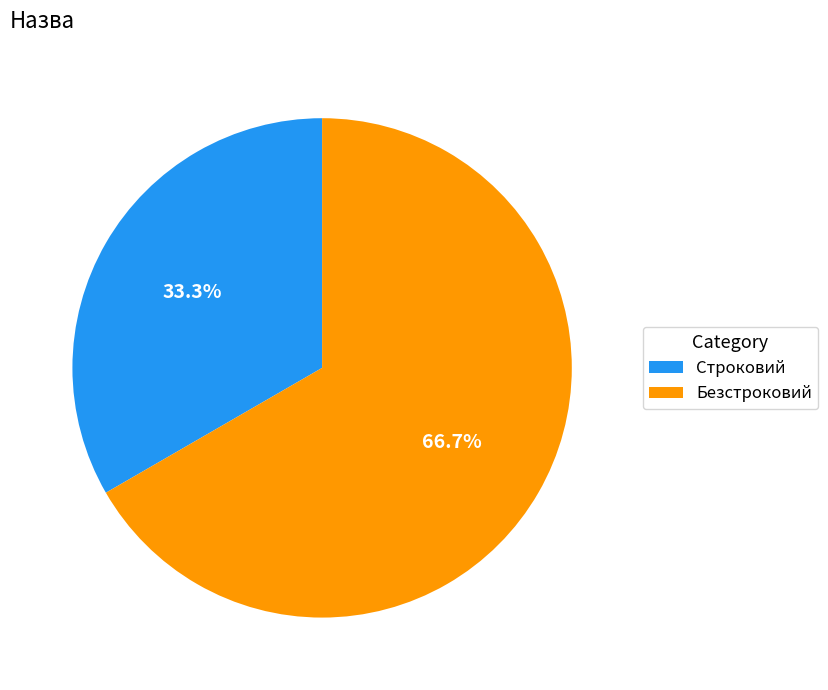

Is Строковий the majority of the pie?

No